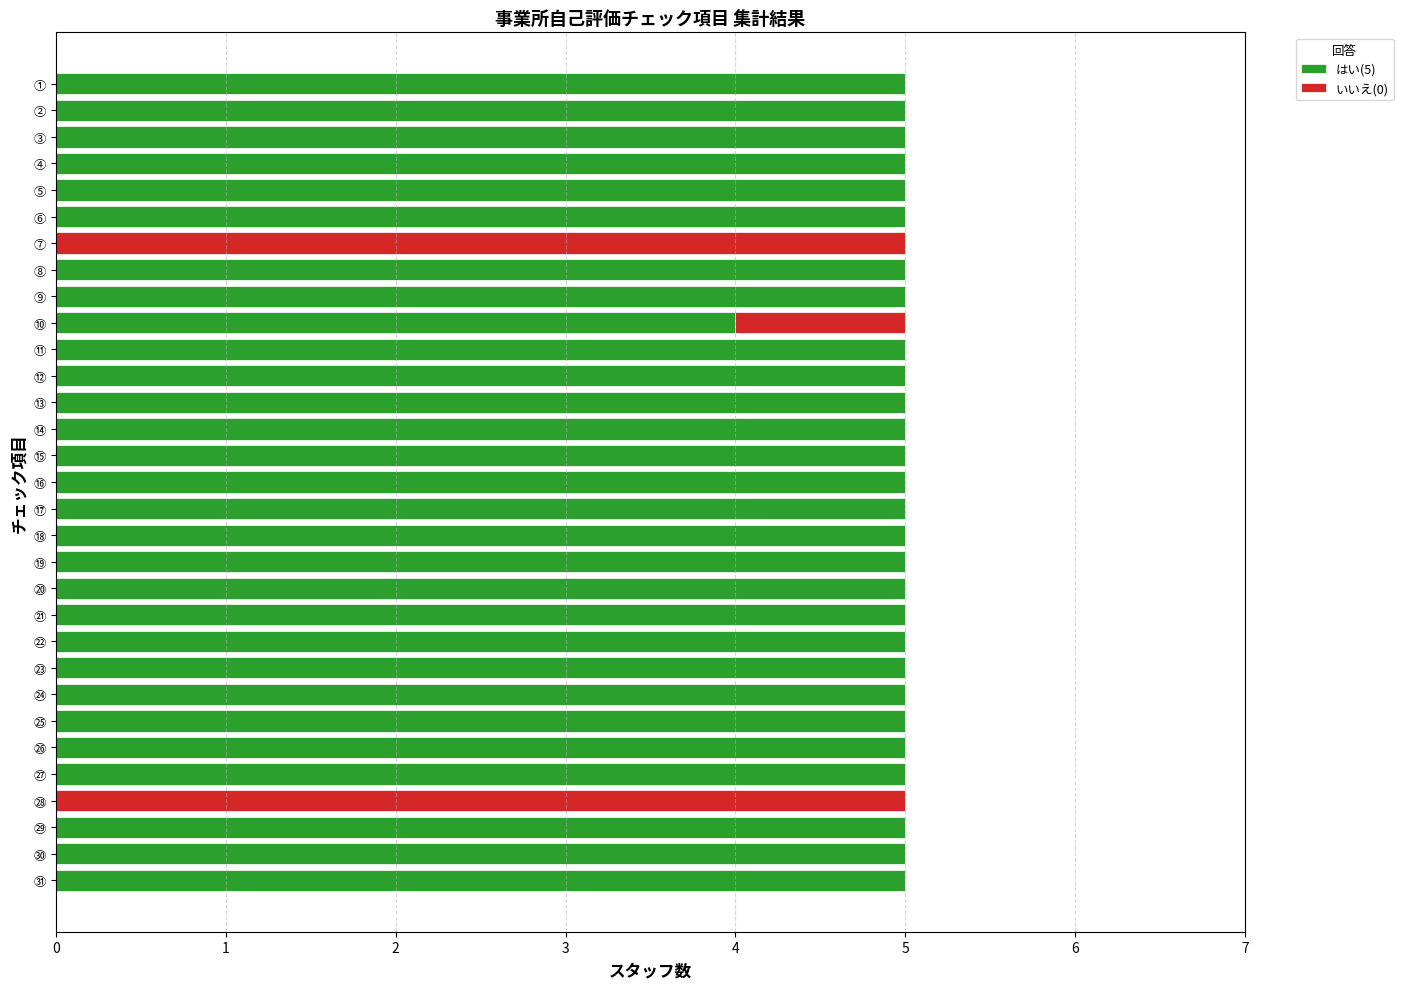

True or false: はい(5) has a value of 7 at ㉙.

False